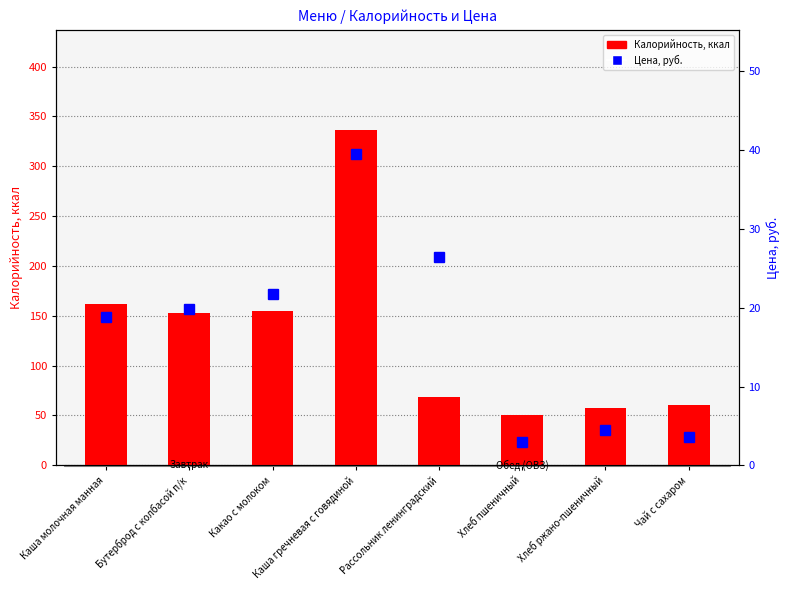

List the labels in order of Цена value, largest first.

Каша гречневая с говядиной, Рассольник ленинградский, Какао с молоком, Бутерброд с колбасой п/к, Каша молочная манная, Хлеб ржано-пшеничный, Чай с сахаром, Хлеб пшеничный